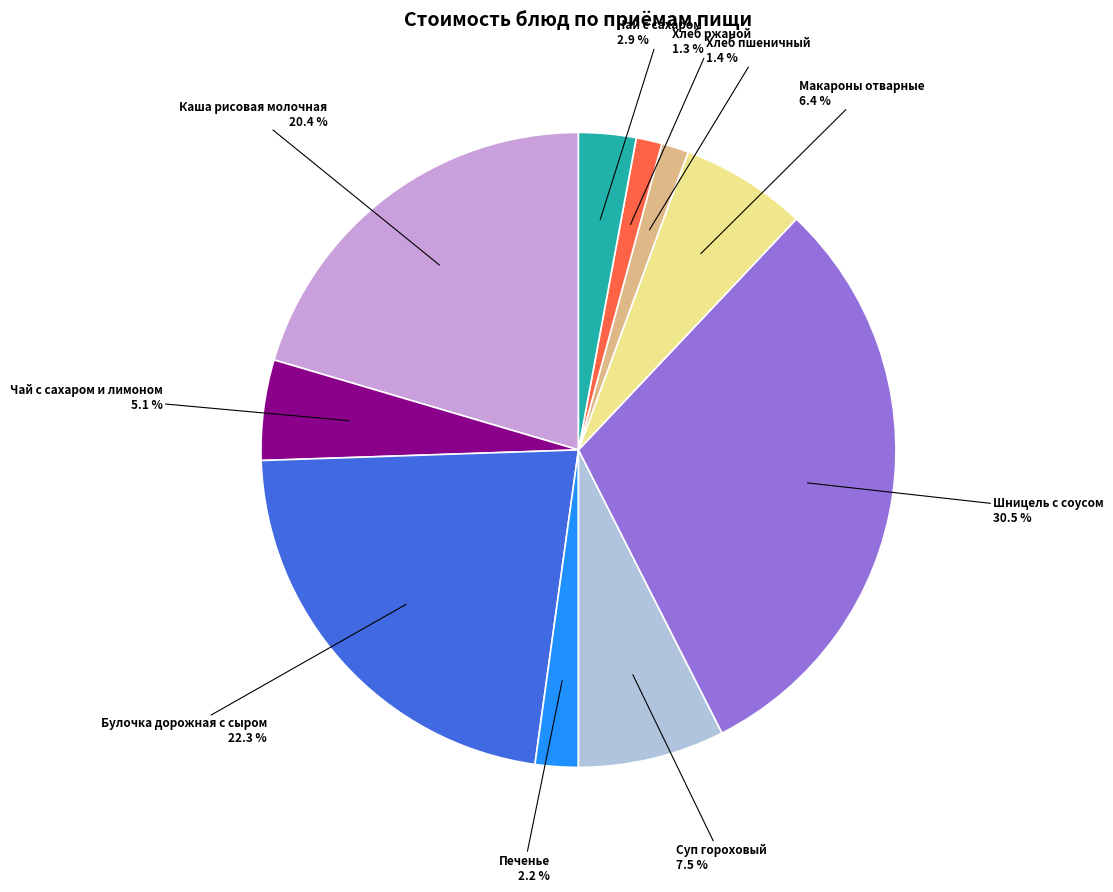

Is there any slice that represents more than half of the pie?

No